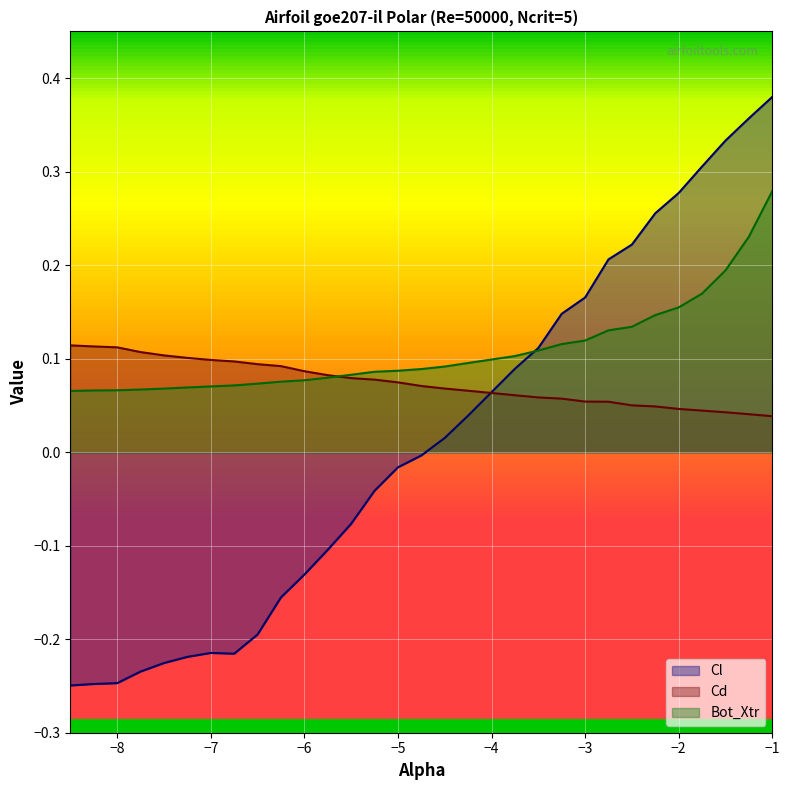

Is the value of Cd at -6.25 greater than the value of Cl at -8.5?

Yes